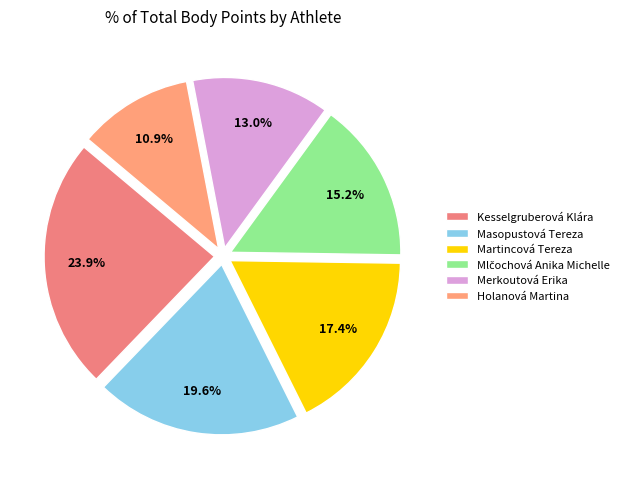

What percentage is the Mlčochová Anika Michelle slice, to the nearest percent?

15%